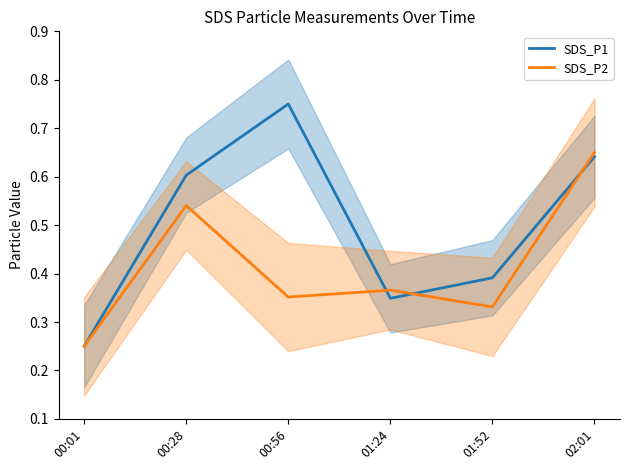

Is this an area chart (filled region under the line)?

No